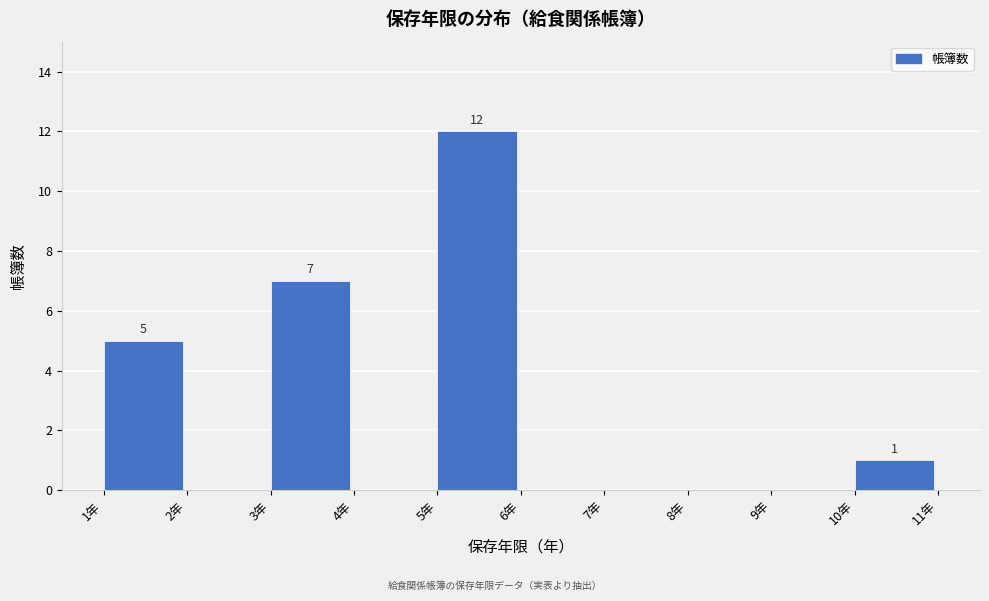

Which range on the x-axis has the tallest bar?

5 to 6